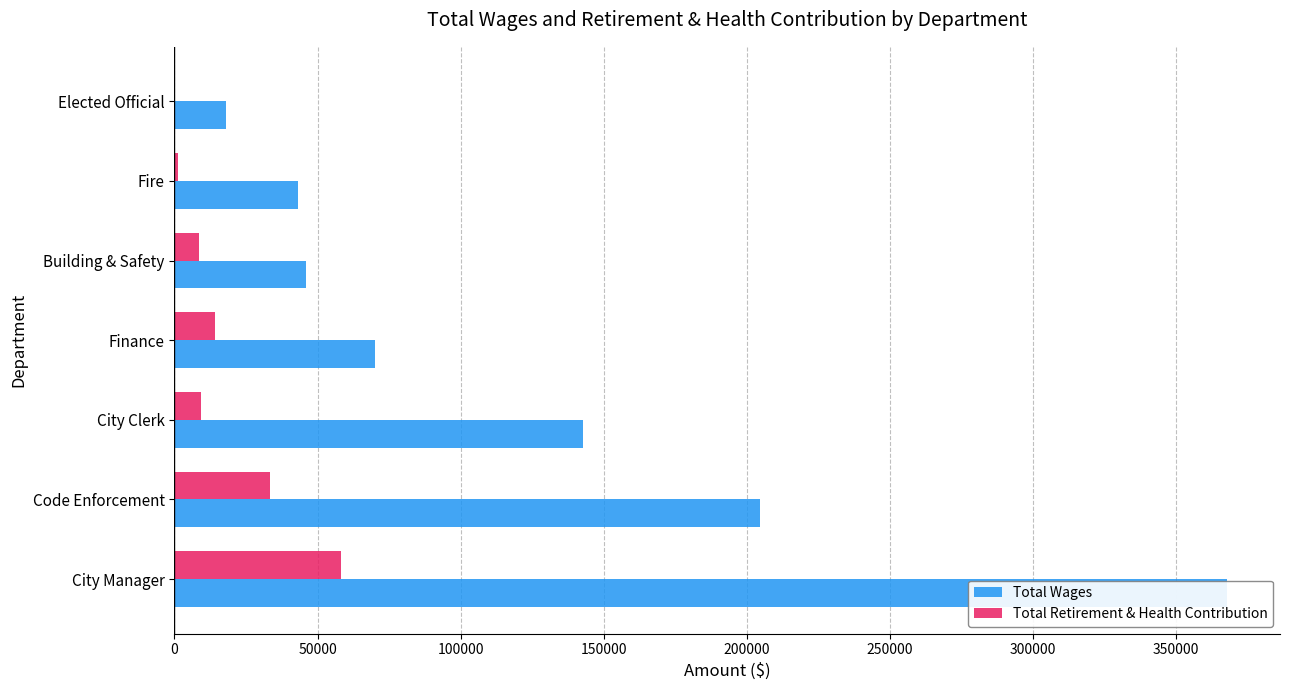

The value of Total Retirement & Health Contribution at 300000 is -18645. True or false?

False